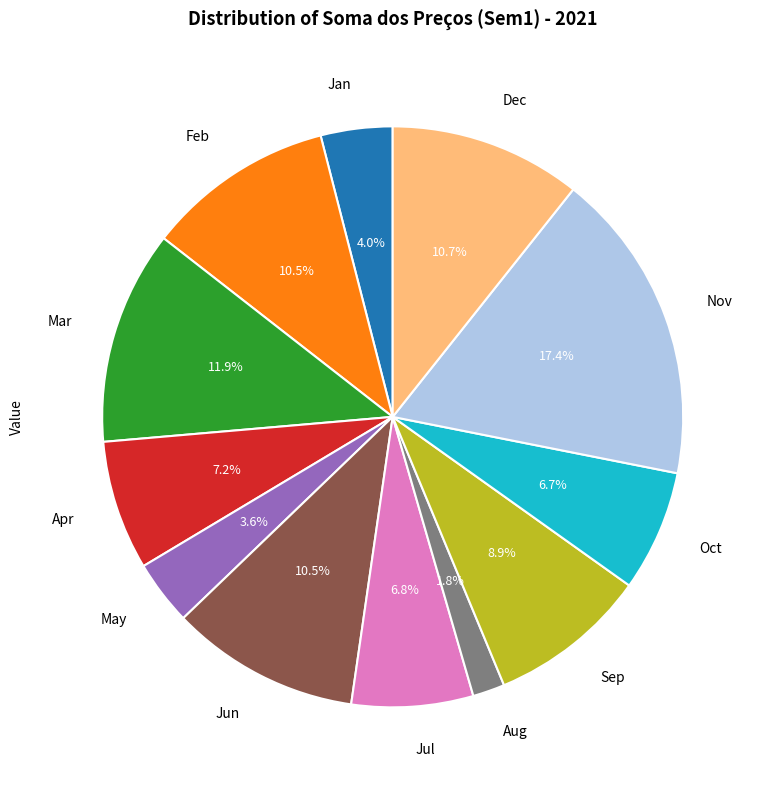

To the nearest percent, what is the difference between the largest and smallest slice percentages?

16%